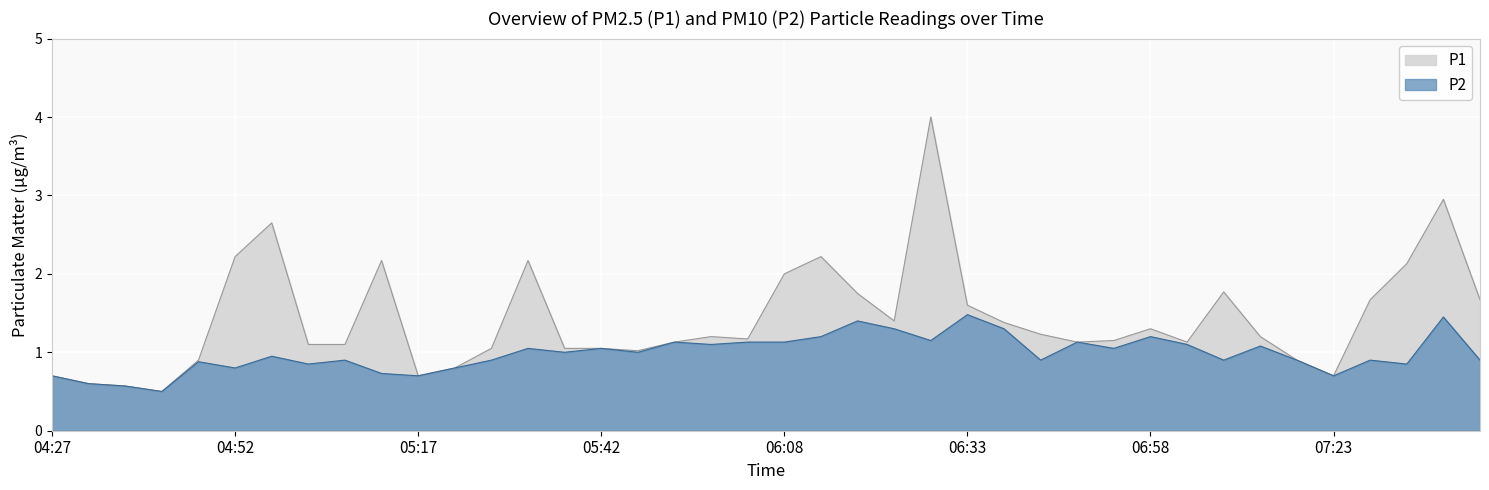

At which label is P1 closest to 2?

06:08